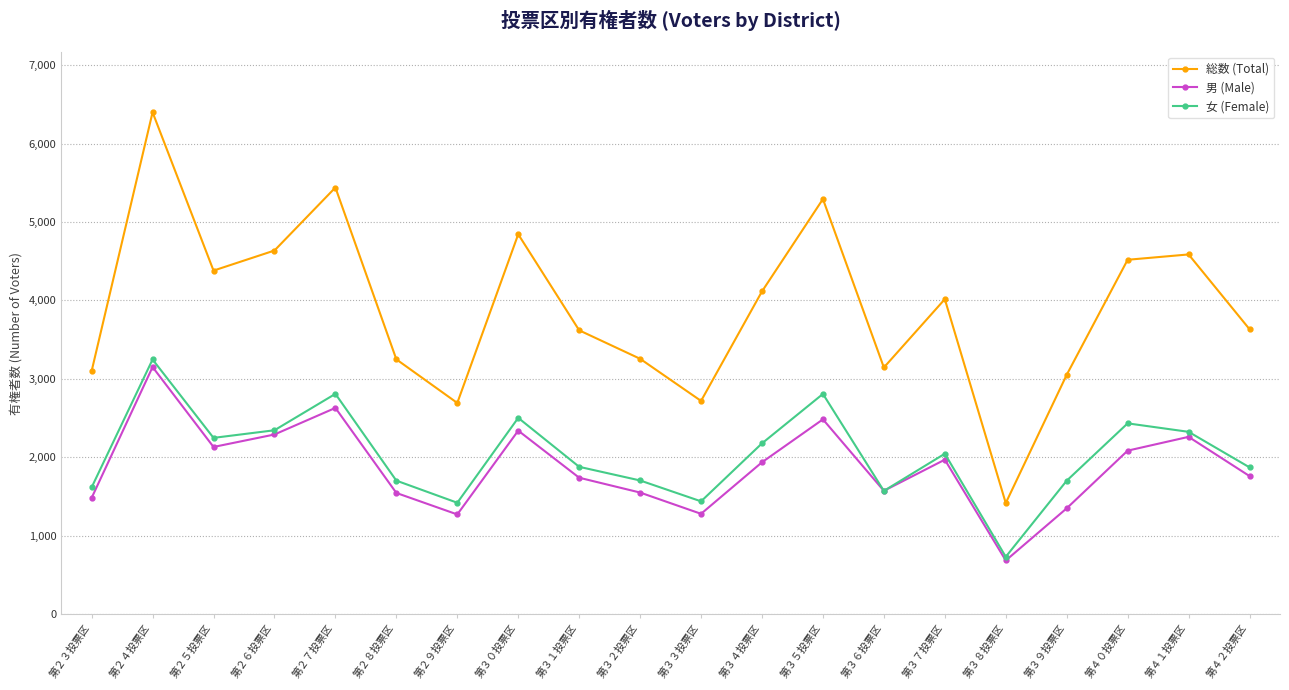

At how many categories does at least one series exceed 2190?

19